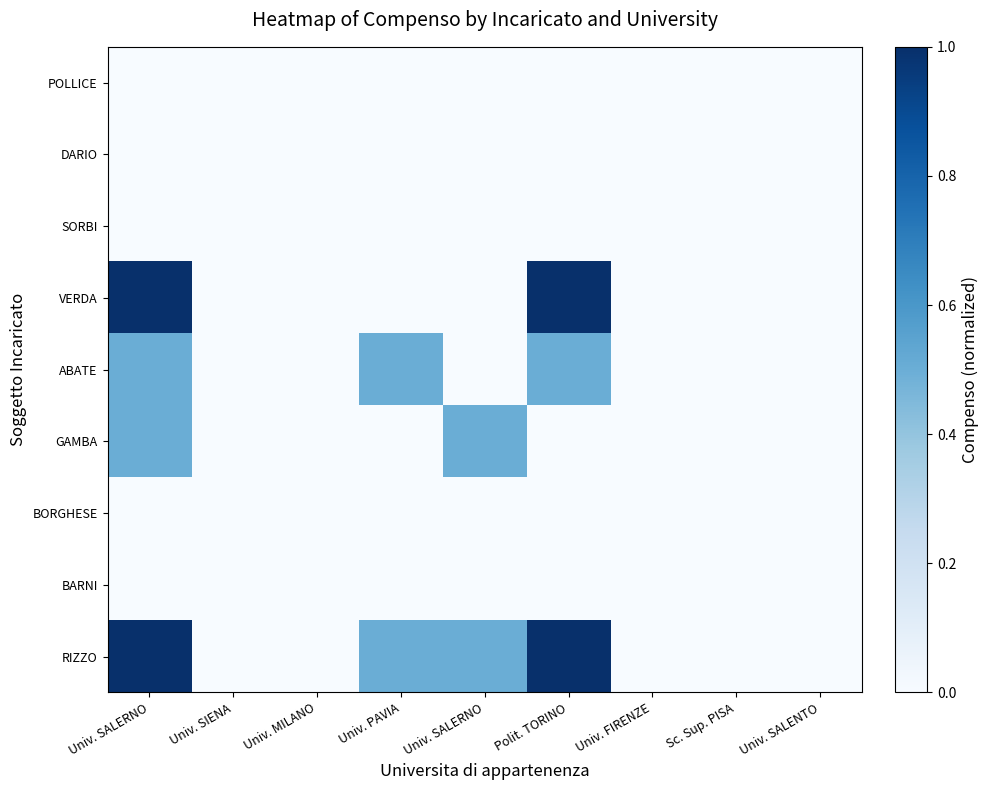

Between Univ. SALERNO and Univ. PAVIA, which is larger?

Univ. SALERNO